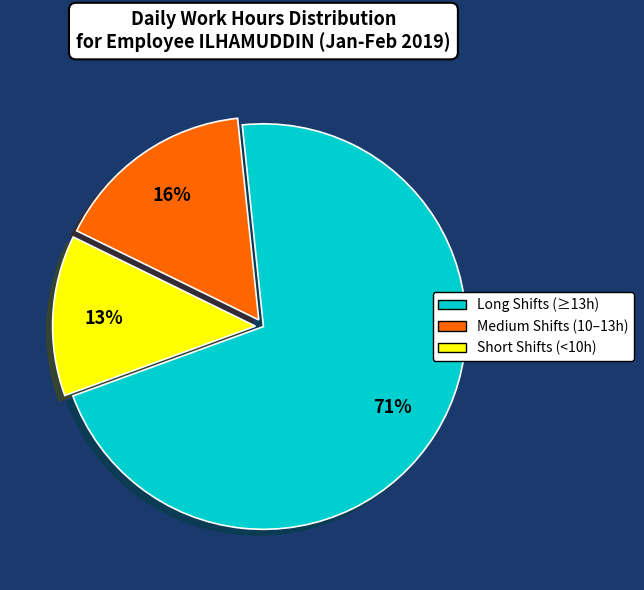

To the nearest percent, what is the average slice percentage?

33%